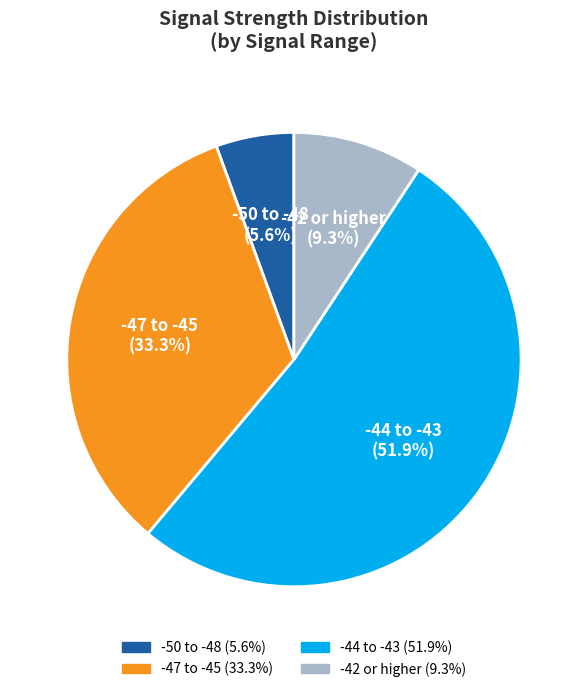

How many slices are in this pie chart?

4